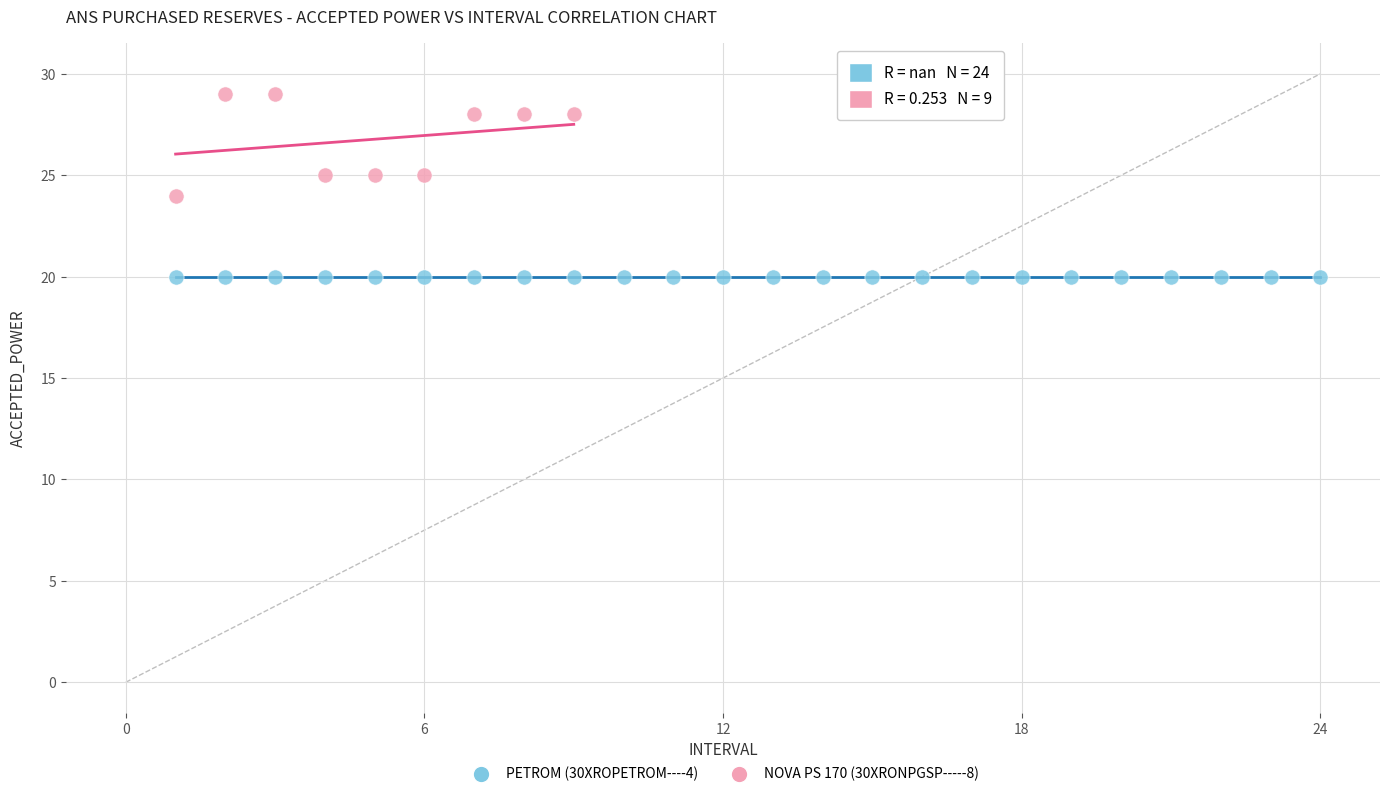

Which series reaches the minimum Y coordinate?

PETROM (30XROPETROM----4)